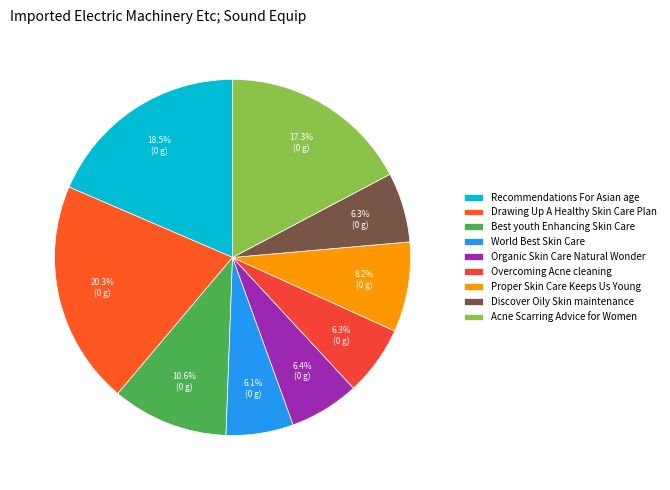

Do Best youth Enhancing Skin Care and Overcoming Acne cleaning together represent more than half of the pie?

No